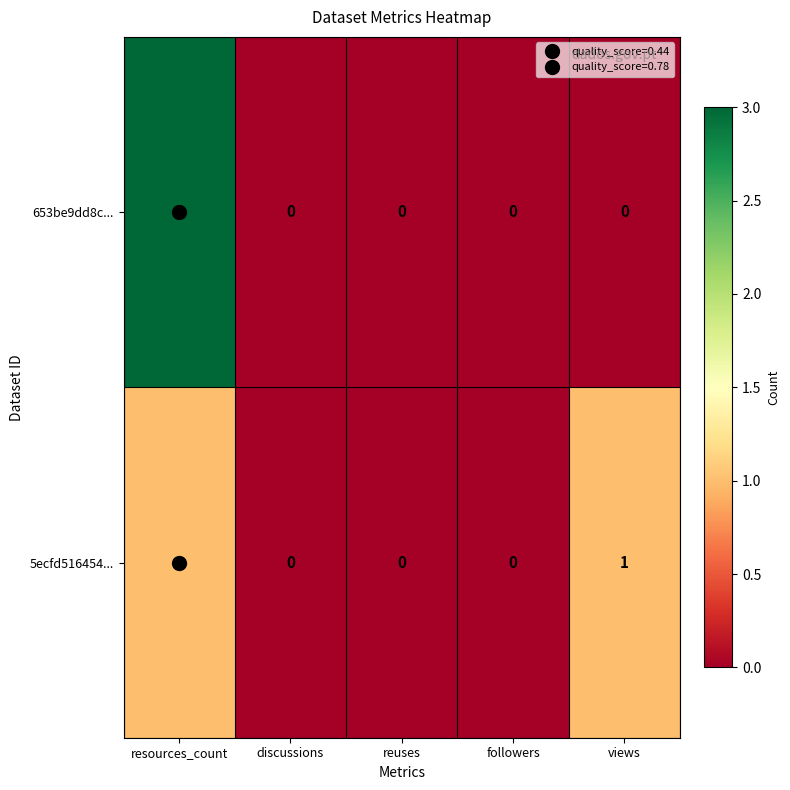

What is the difference between the maximum and minimum values in the 653be9dd8c... series?

3